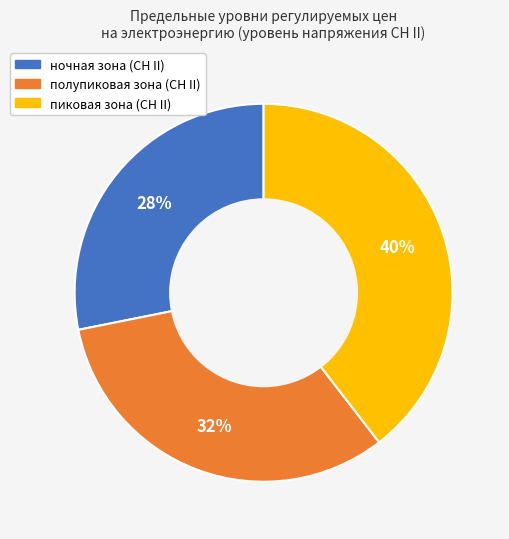

Which slice is the largest?

пиковая зона (СН II)